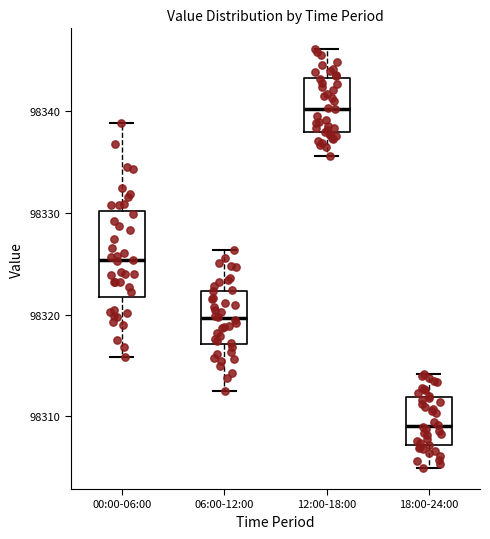

Reading left to right, transcribe this box plot: for each box, give where its median line is, the range the box spans, and where its two whiskers end, as read against the y-axis. The values are not printed on the chart, so give them approximately, as read against the axis.

00:00-06:00: median 98325, box 98322 to 98330, whiskers 98316 to 98339
06:00-12:00: median 98320, box 98317 to 98322, whiskers 98313 to 98326
12:00-18:00: median 98340, box 98338 to 98343, whiskers 98336 to 98346
18:00-24:00: median 98309, box 98307 to 98312, whiskers 98305 to 98314